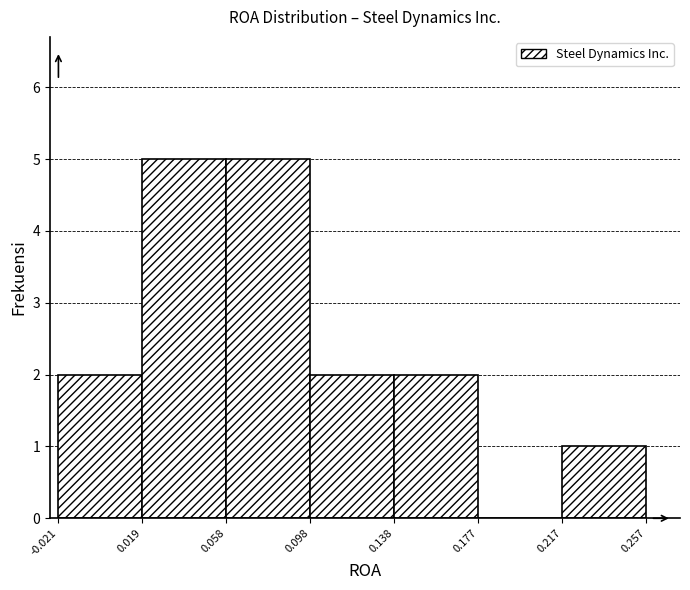

Reading left to right, transcribe this chart: for each bar, give the range it covers on the x-axis and its height. The values are not printed on the chart, so give them approximately, as read against the axis.

-0.021 to 0.019: 2
0.019 to 0.058: 5
0.058 to 0.098: 5
0.098 to 0.138: 2
0.138 to 0.177: 2
0.177 to 0.217: 0
0.217 to 0.257: 1